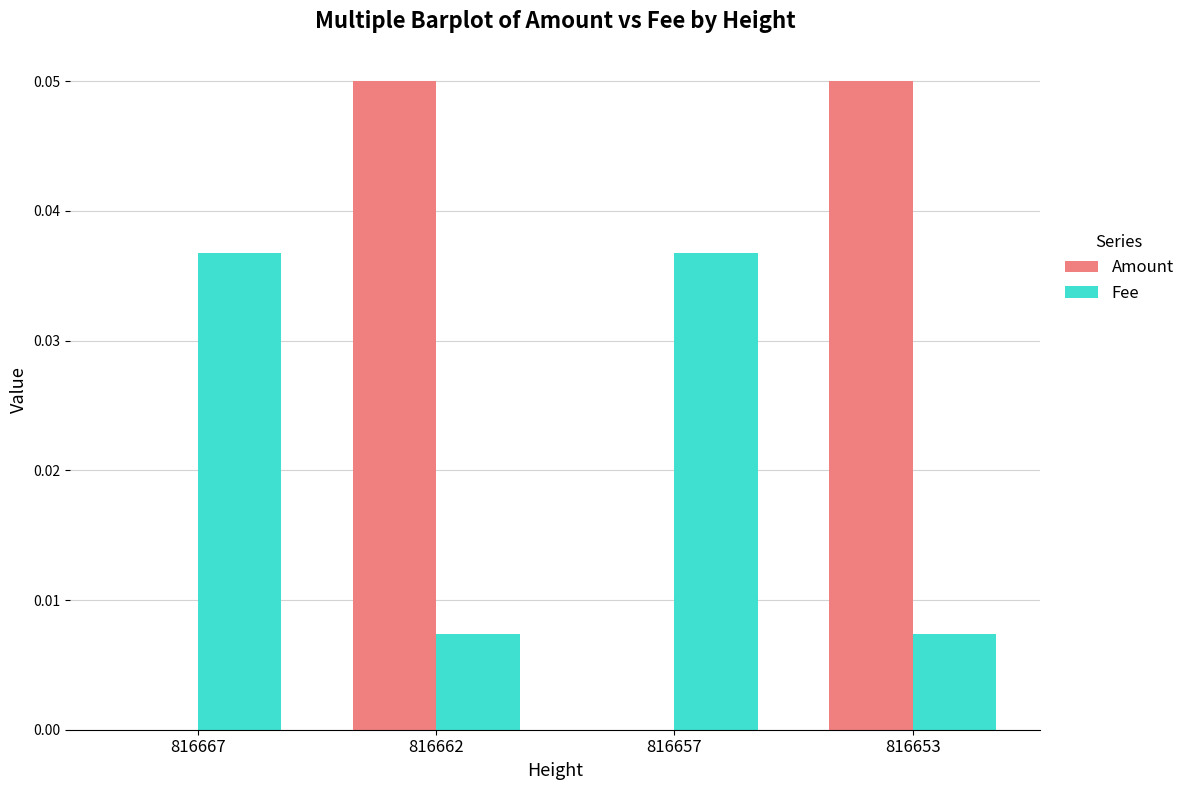

True or false: Amount has a value of 0.0 at 816662.

False